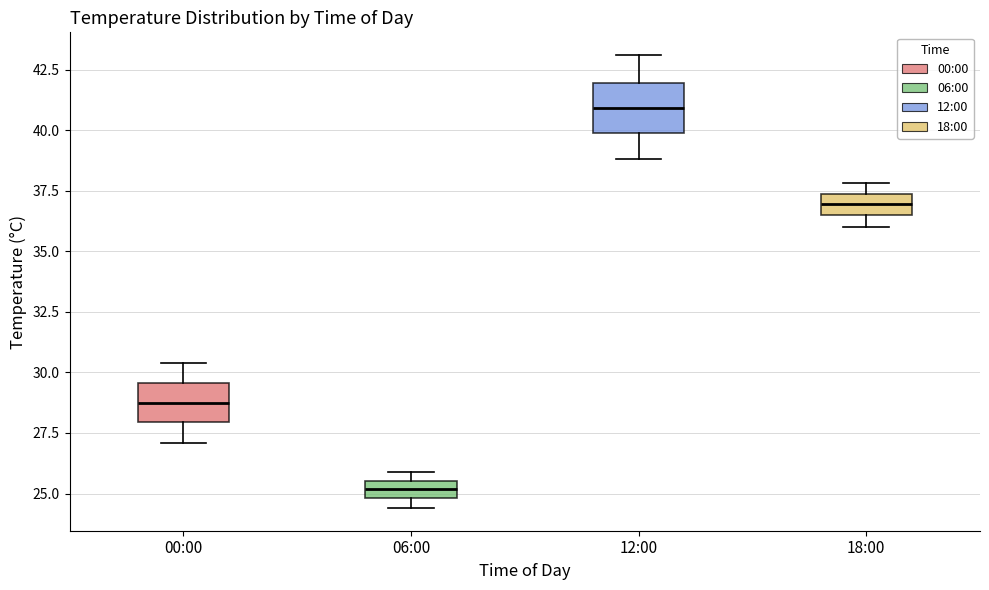

Which box's median line is the lowest?

06:00